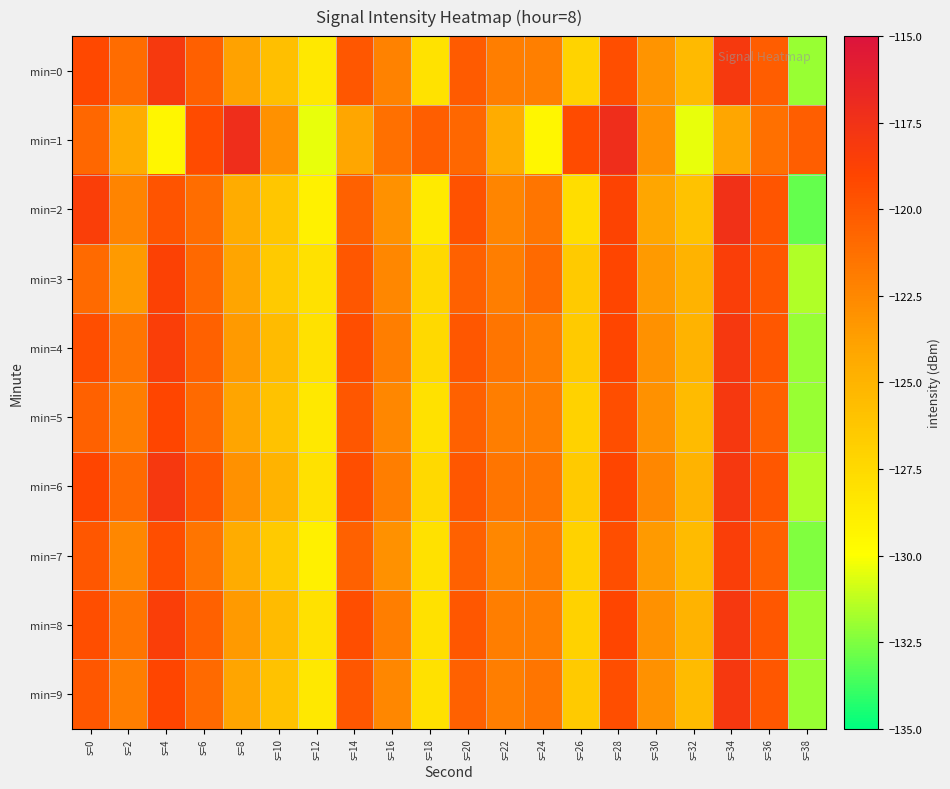

Which series changed the most between s=16 and s=24?

min=1